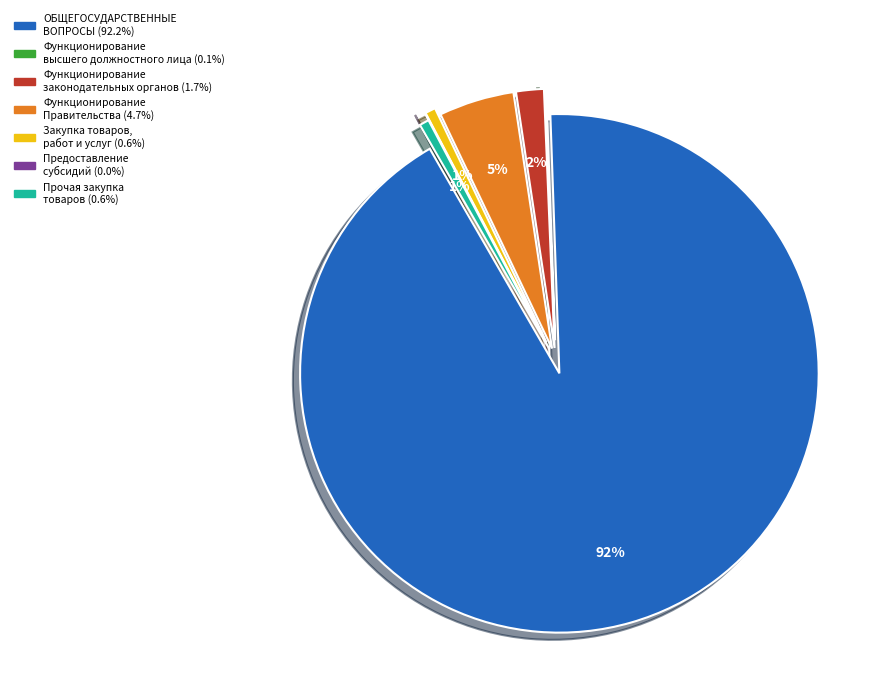

Which has a higher value, Функционирование законодательных органов or Функционирование Правительства?

Функционирование Правительства